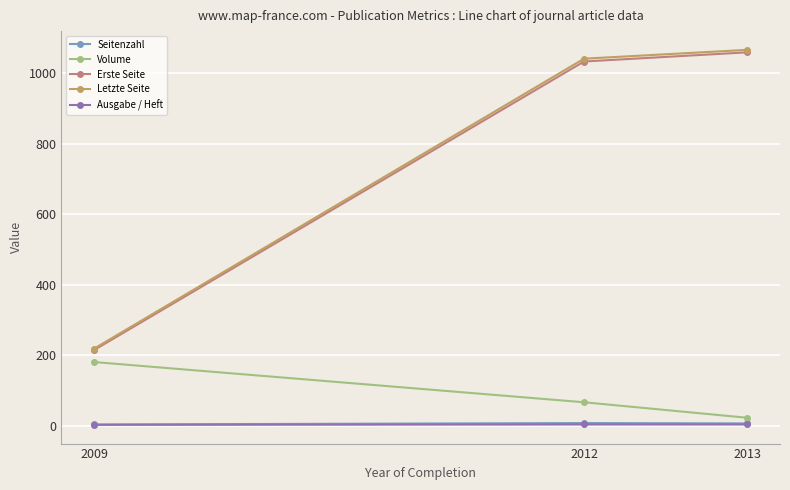

At which label does Volume reach its peak?

2009